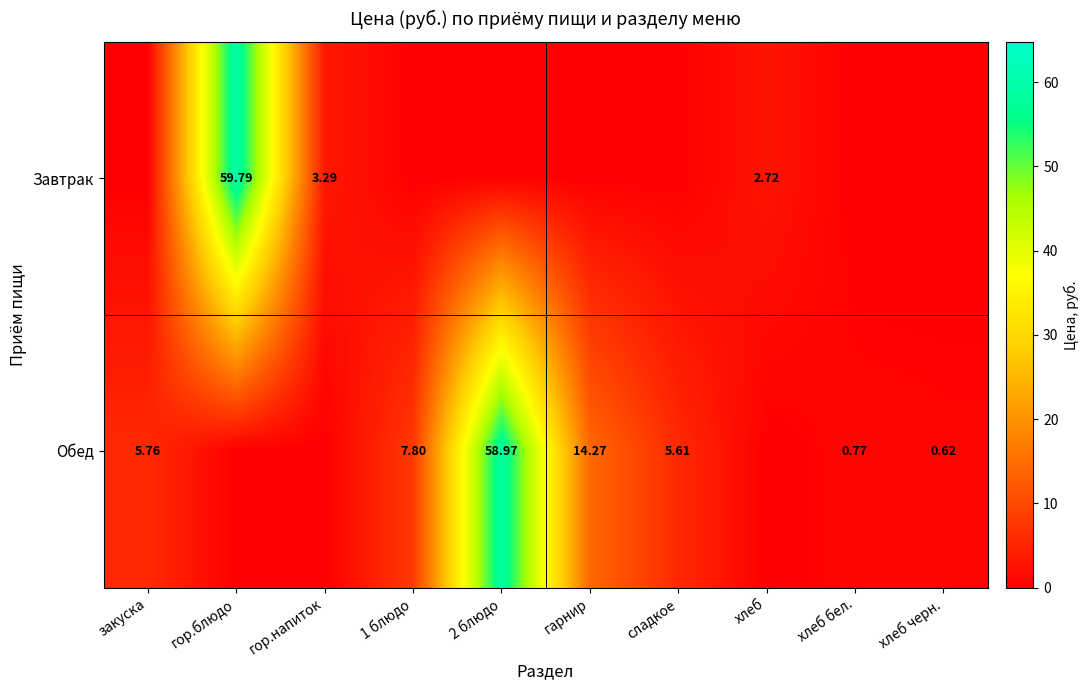

List the series in order of their peak value, highest first.

Завтрак, Обед